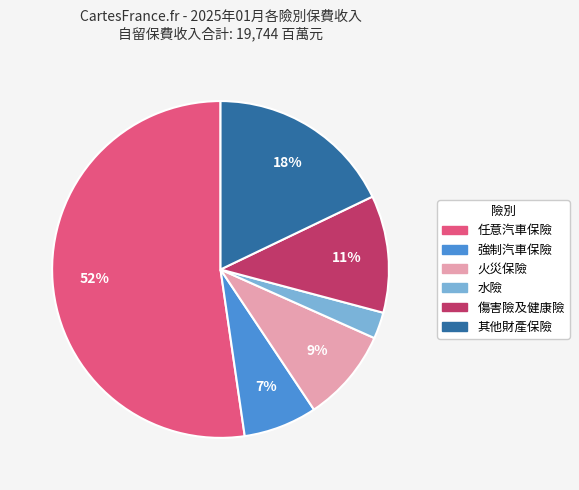

Combined, do 傷害險及健康險 and 水險 account for over 50%?

No